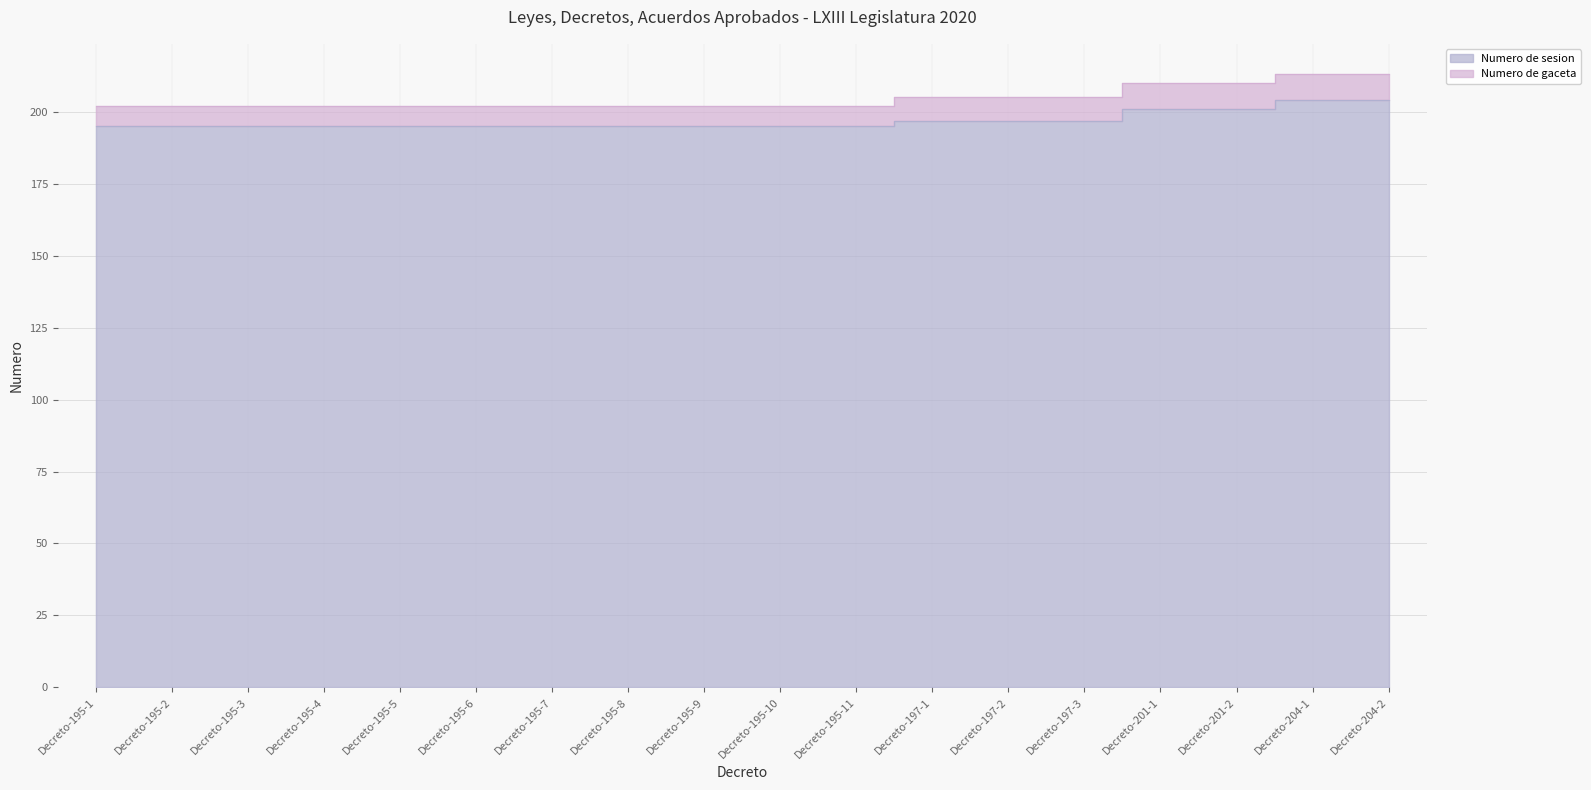

Reading right to left, extract all data points from this chart.

Decreto-204-2=204	Decreto-204-1=204	Decreto-201-2=201	Decreto-201-1=201	Decreto-197-3=197	Decreto-197-2=197	Decreto-197-1=197	Decreto-195-11=195	Decreto-195-10=195	Decreto-195-9=195	Decreto-195-8=195	Decreto-195-7=195	Decreto-195-6=195	Decreto-195-5=195	Decreto-195-4=195	Decreto-195-3=195	Decreto-195-2=195	Decreto-195-1=195